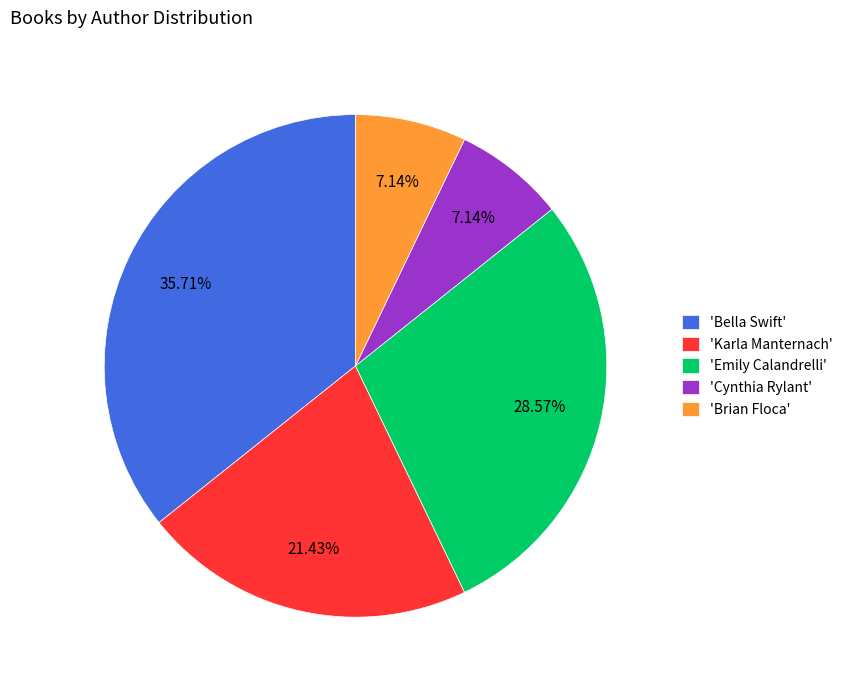

Which category has the biggest portion of the pie?

'Bella Swift'